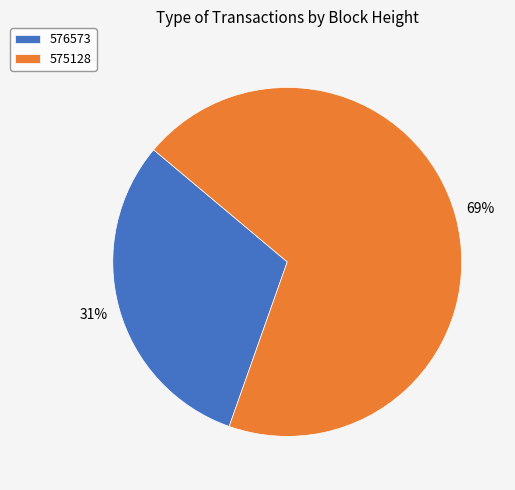

The 575128 slice represents 69% of the pie. True or false?

True